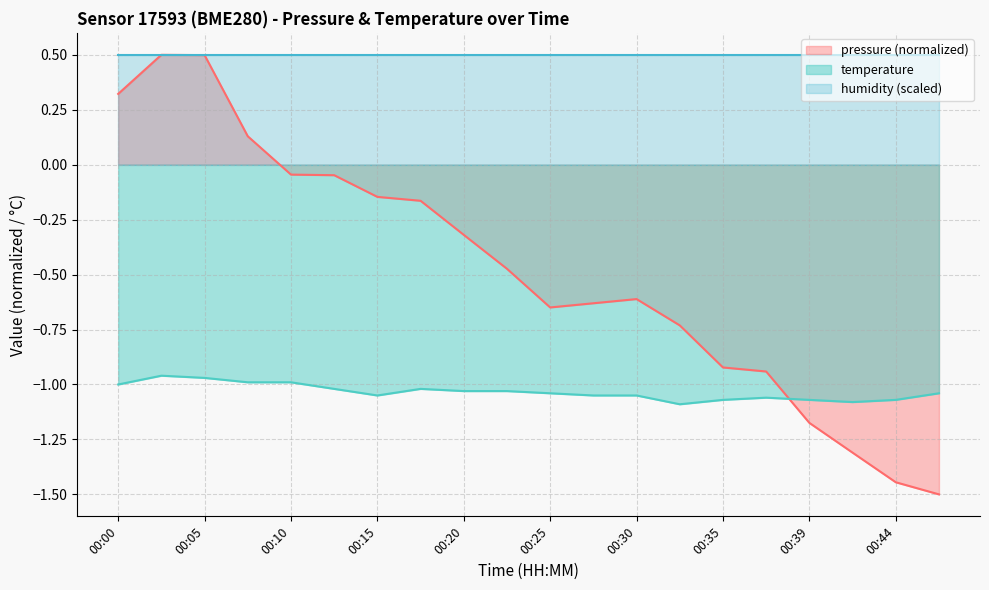

Which series has the largest range (max minus min)?

pressure (normalized)